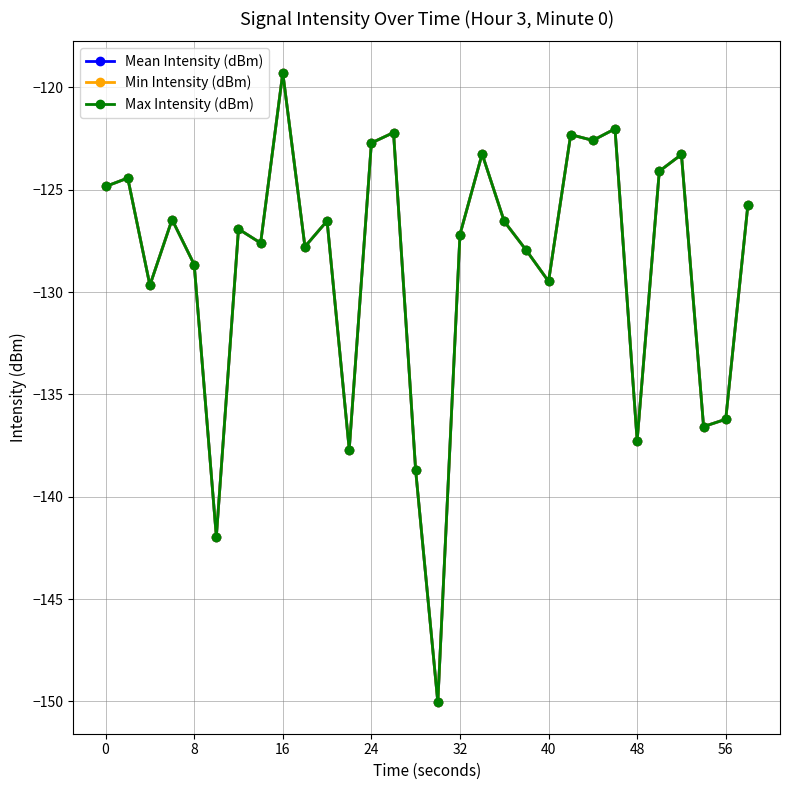

In Min Intensity (dBm), how many points are lower than both neighbors (excluding endpoints)?

10